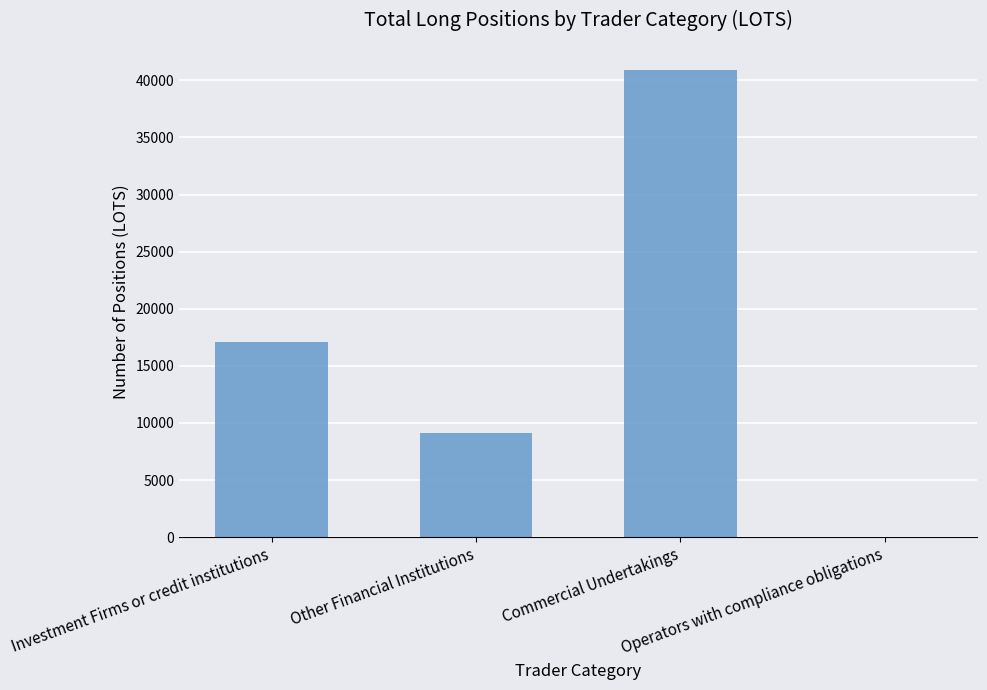

At which label is the value closest to 20441?

Investment Firms or credit institutions